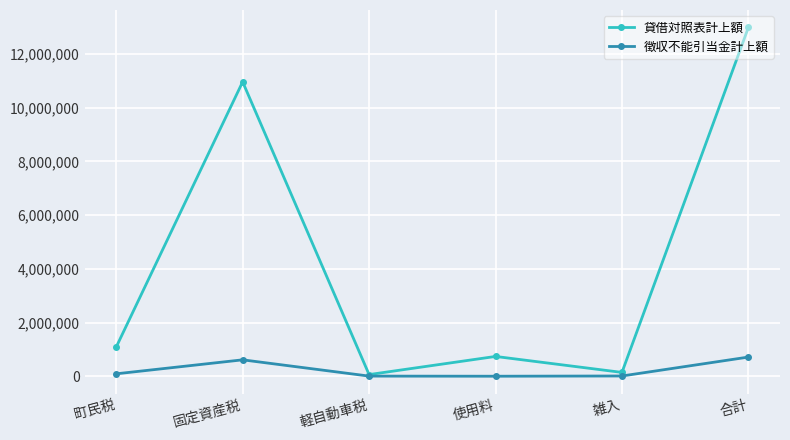

At which category does 貸借対照表計上額 reach its first local peak?

固定資産税